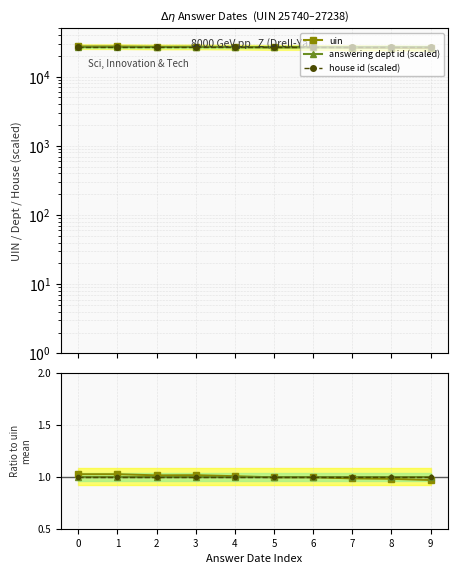

Which label corresponds to the largest value in the chart?

1